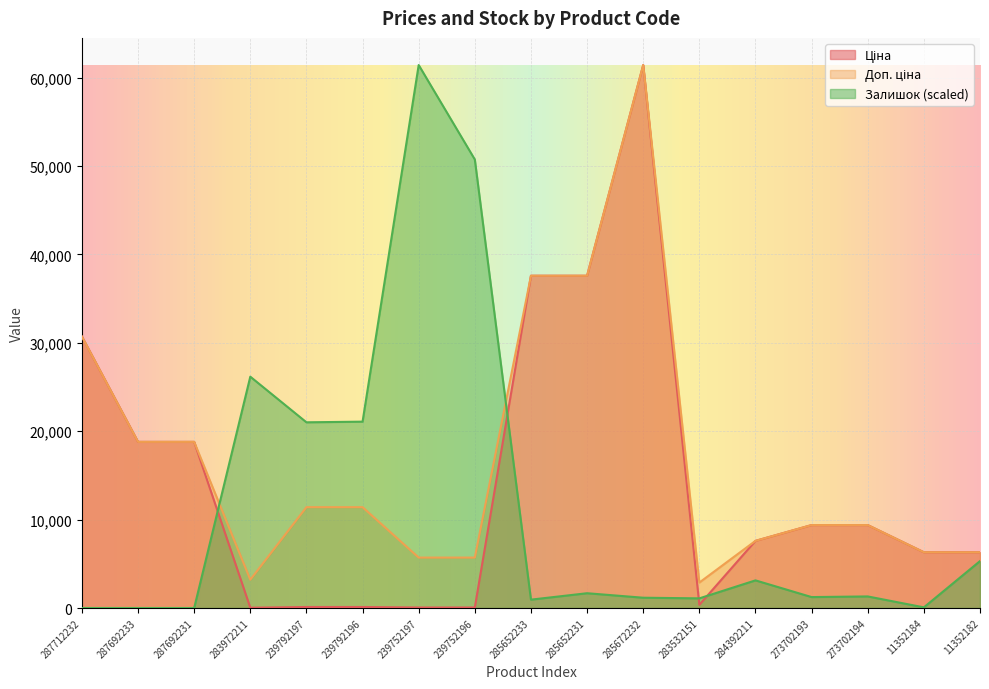

Reading left to right, extract all data points from this chart.

Ціна: 287712232=30717.1	287692233=18796.8	287692231=18796.8	283972211=32.0	239792197=114.1	239792196=114.1	239752197=57.0	239752196=57.0	285652233=37593.6	285652231=37593.6	285672232=61434.3	283532151=359.9	284392211=7596.5	273702193=9384.0	273702194=9384.0	11352184=6308.8	11352182=6308.8
Доп. ціна: 287712232=30717.1	287692233=18796.8	287692231=18796.8	283972211=3205.0	239792197=11410.0	239792196=11410.0	239752197=5705.0	239752196=5705.0	285652233=37593.6	285652231=37593.6	285672232=61434.3	283532151=2878.8	284392211=7596.5	273702193=9384.0	273702194=9384.0	11352184=6308.8	11352182=6308.8
Залишок: 287712232=0.0	287692233=0.0	287692231=0.0	283972211=26173.2	239792197=21011.2	239792196=21083.9	239752197=61434.3	239752196=50746.9	285652233=945.1	285652231=1672.2	285672232=1163.3	283532151=1090.5	284392211=3126.2	273702193=1236.0	273702194=1308.7	11352184=72.7	11352182=5307.3